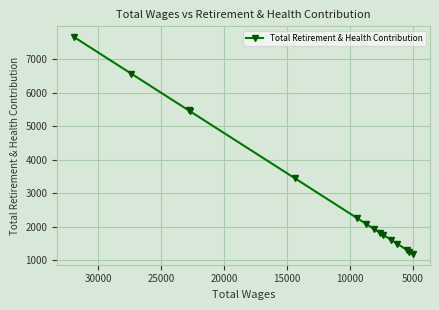

Reading right to left, transcribe all the data shown in this chart.

1190	1257	1312	1494	1619	1754	1810	1928	2090	2258	3448	5440	5472	6567	7656